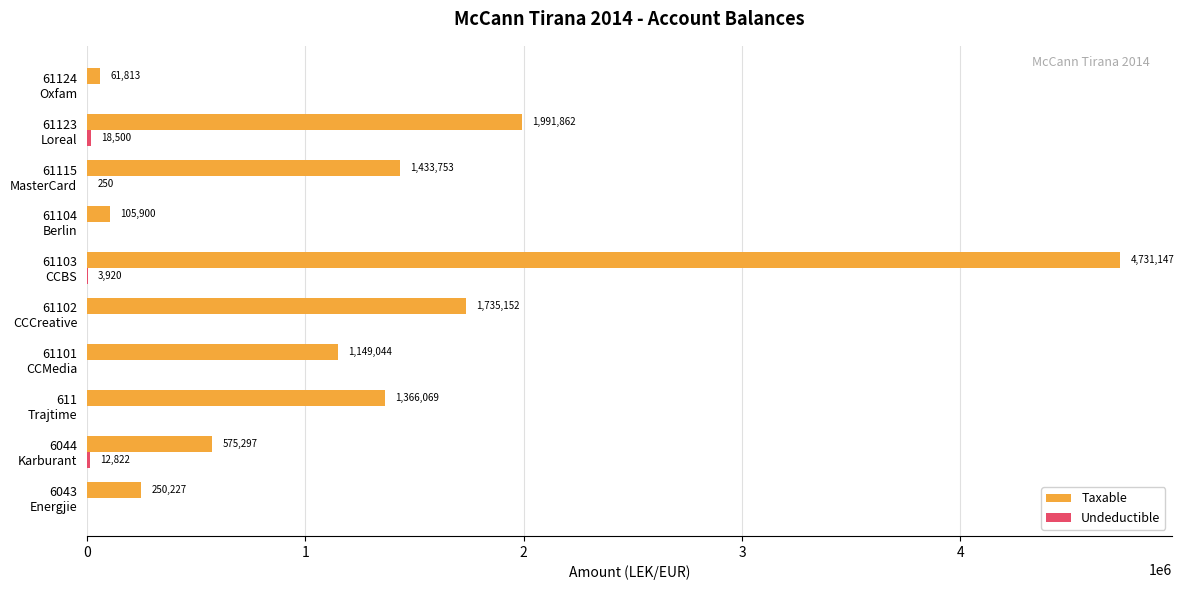

Which series has the largest total across all categories?

Taxable